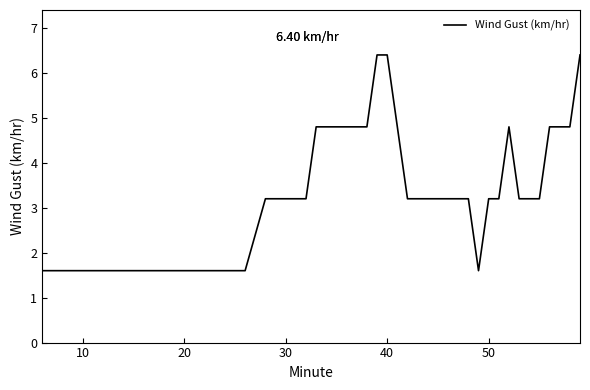

How many distinct data groups are displayed?

1